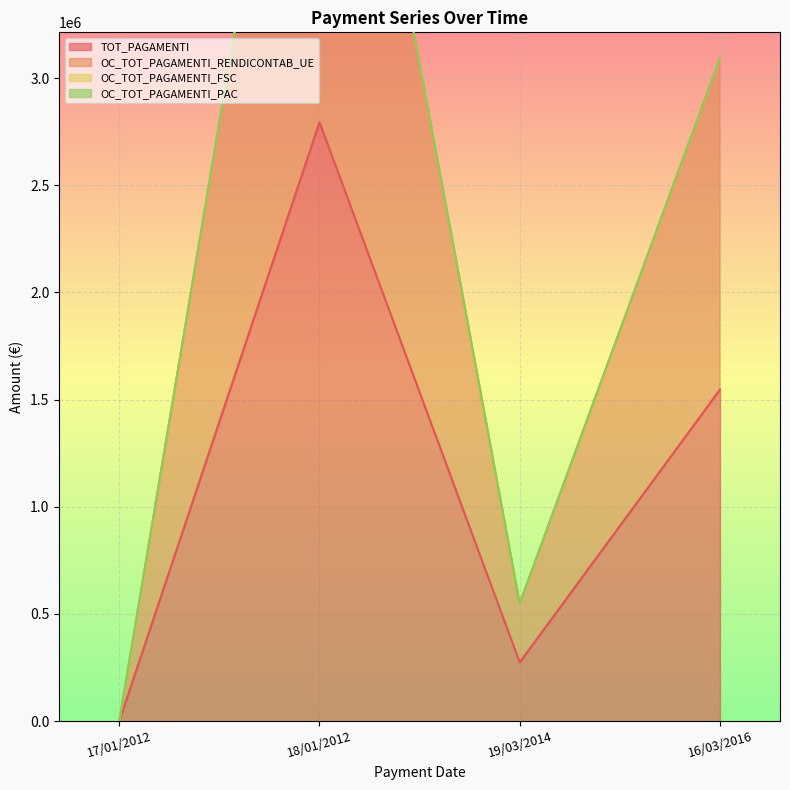

How many positive values does the TOT_PAGAMENTI series have?

3